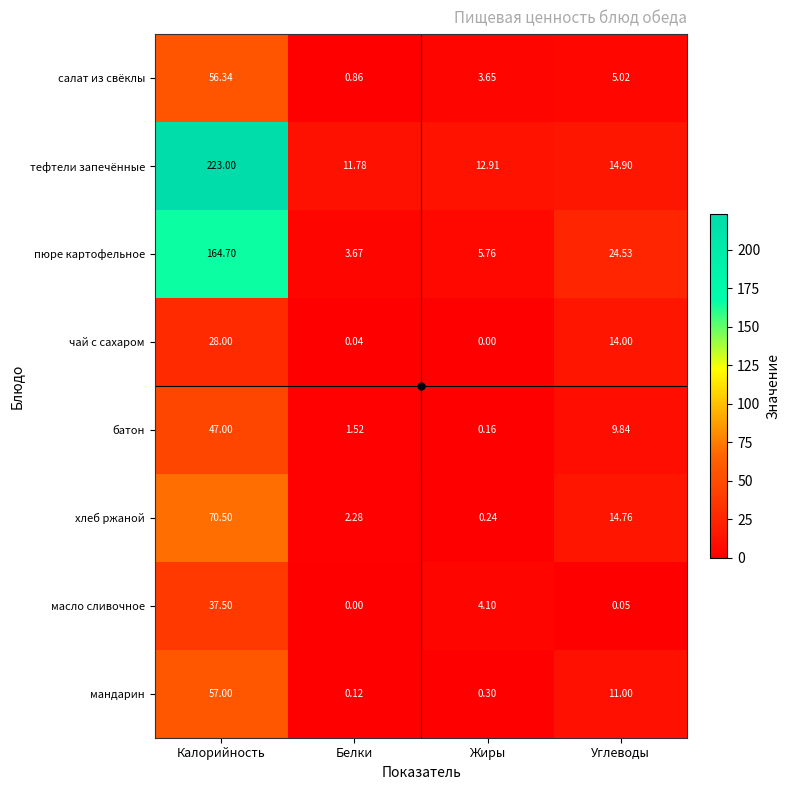

Which series has the largest range (max minus min)?

тефтели запечённые